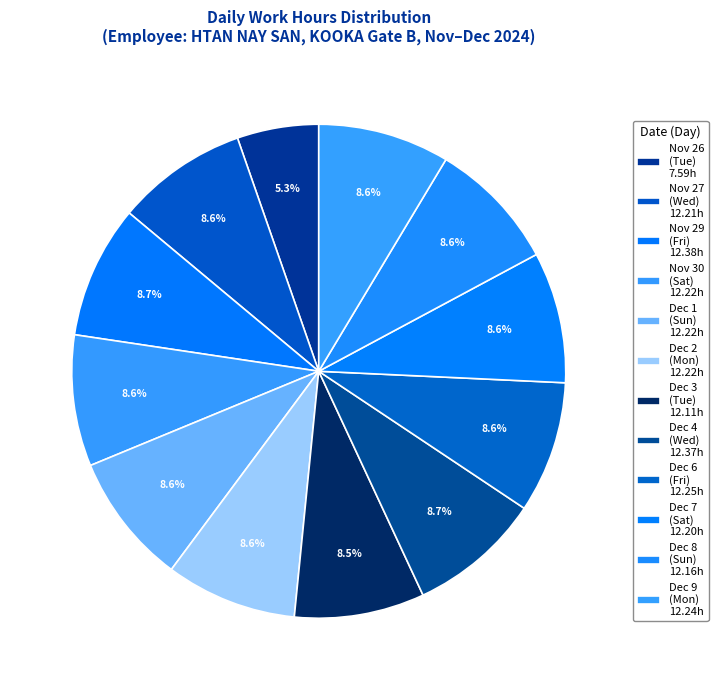

Which slice is the smallest?

26-Tue